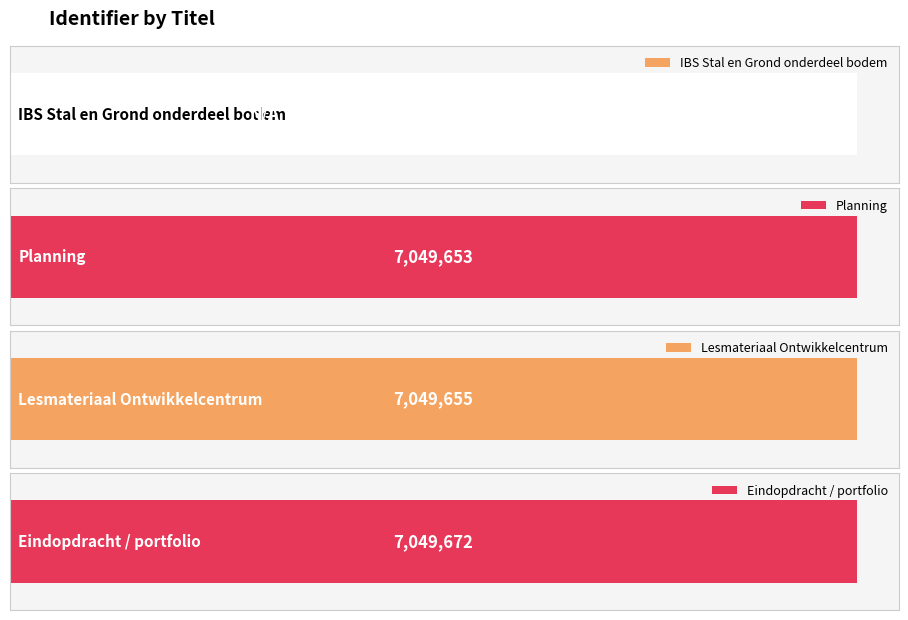

What is the ratio of the value at Lesmateriaal Ontwikkelcentrum to the value at Eindopdracht / portfolio?

1.0